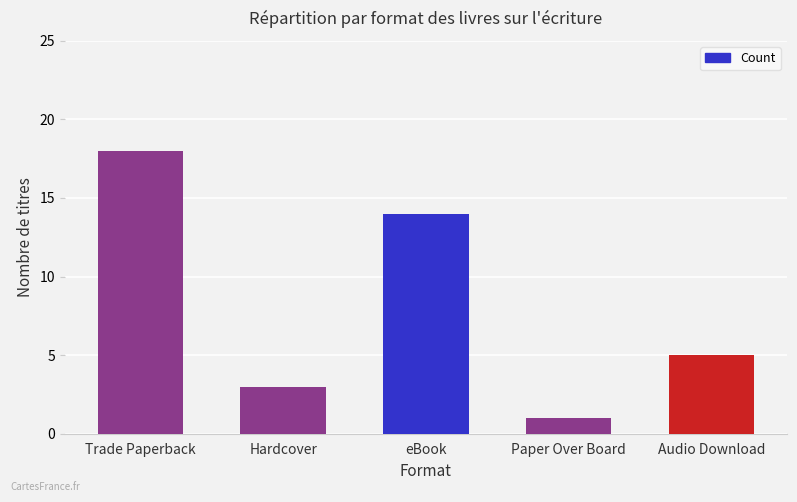

Reading left to right, transcribe all the data shown in this chart.

18	3	14	1	5